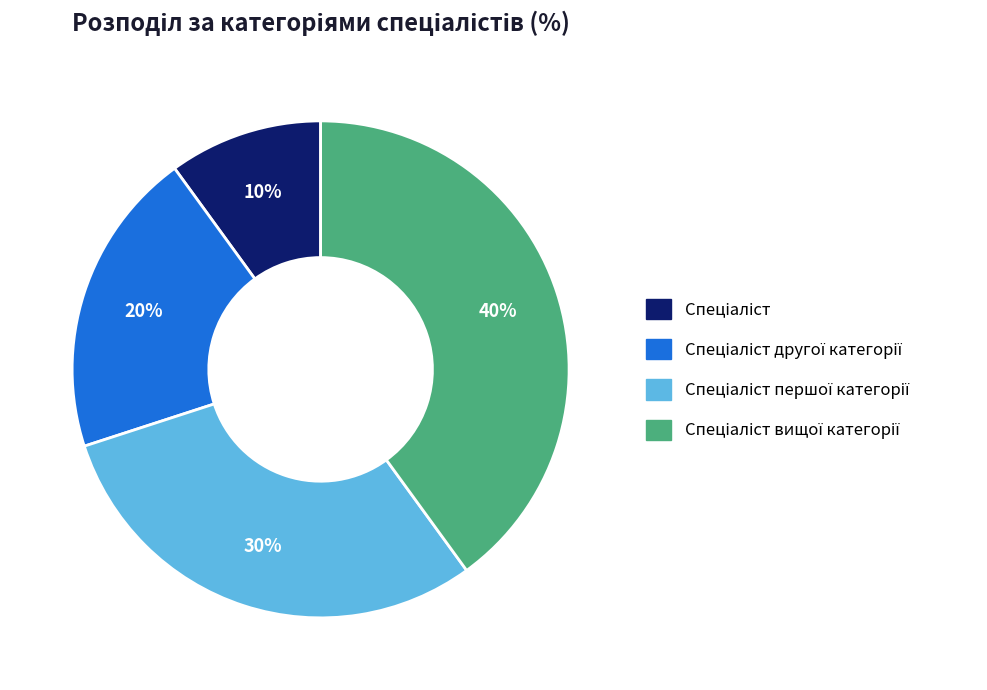

Is there any slice that represents more than half of the pie?

No